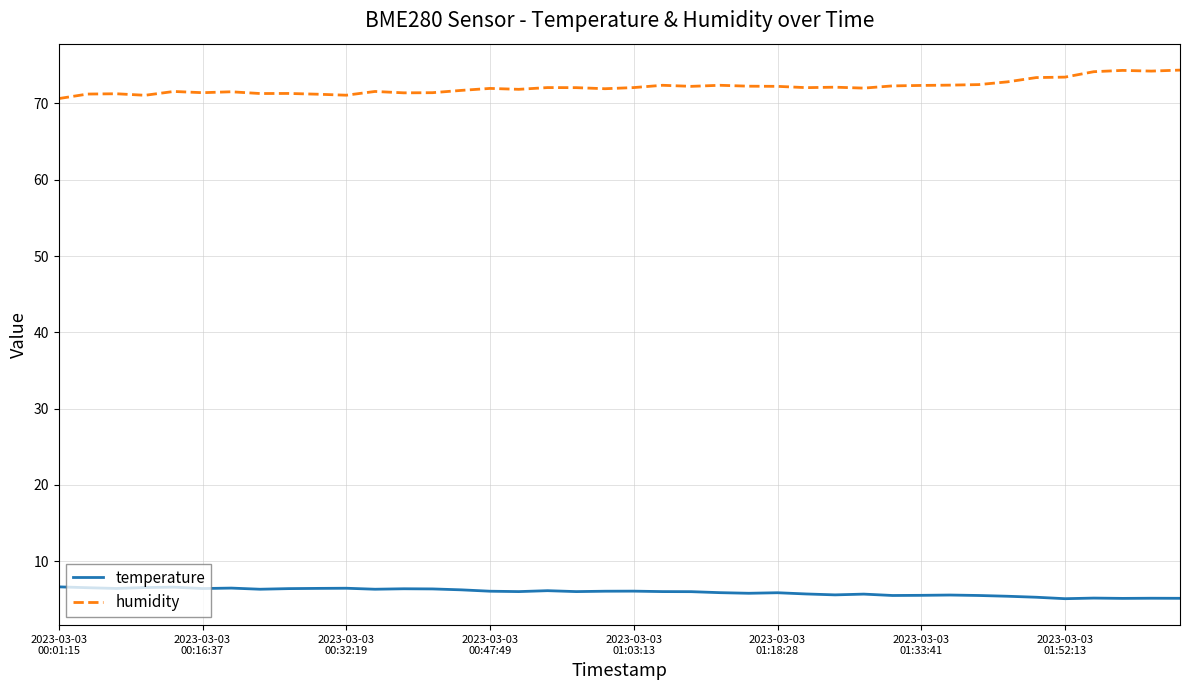

Rank the series by their average value, from highest to lowest.

humidity, temperature